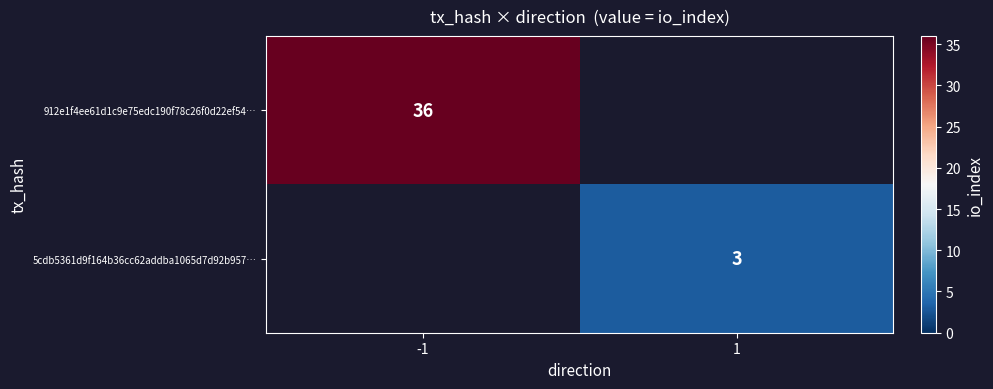

Is the value of 912e1f4ee61d1c9e75edc190f78c26f0d22ef54… at -1 greater than the value of 5cdb5361d9f164b36cc62addba1065d7d92b957… at 1?

Yes